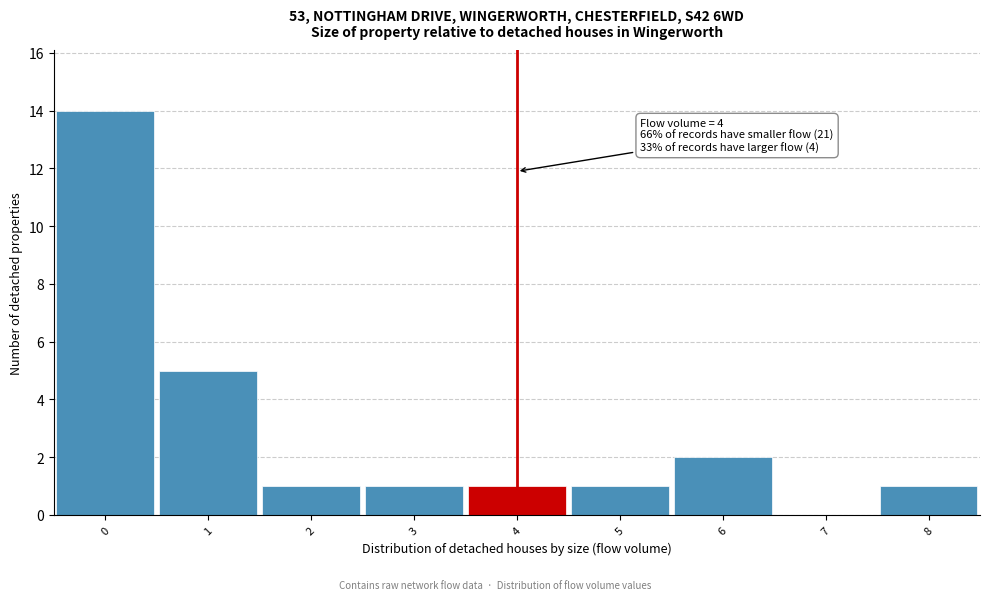

Over which range of the x-axis is the bar tallest?

-0.5 to 0.5